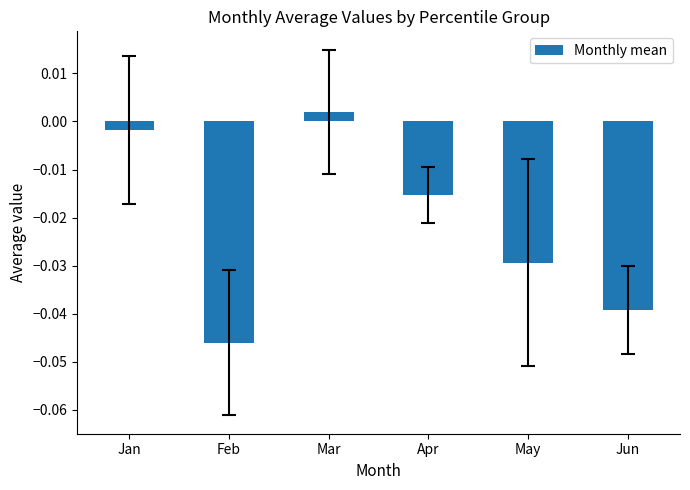

At which label does the data first exceed 0?

Mar